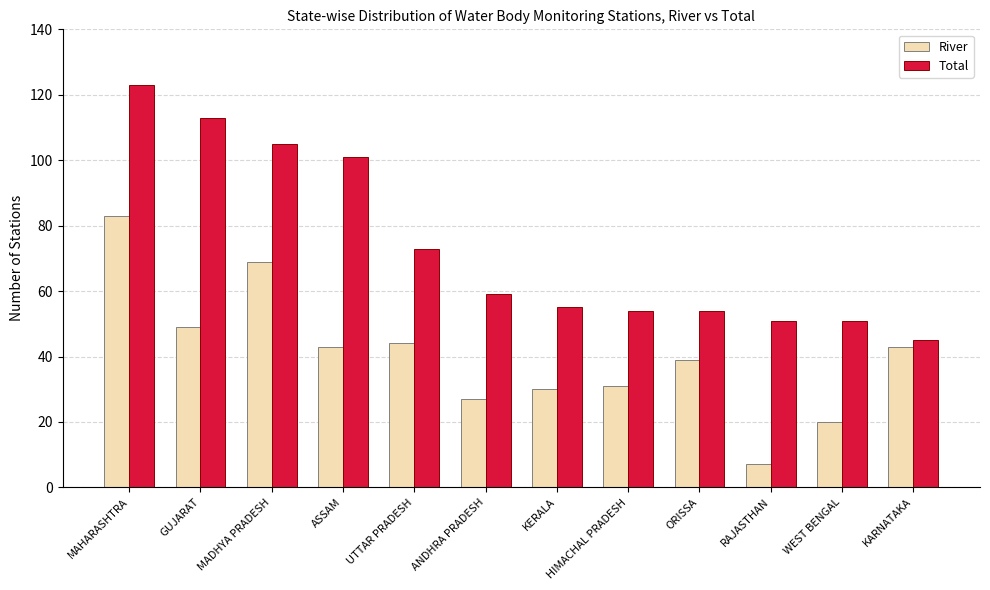

What position from the right is ORISSA?

4